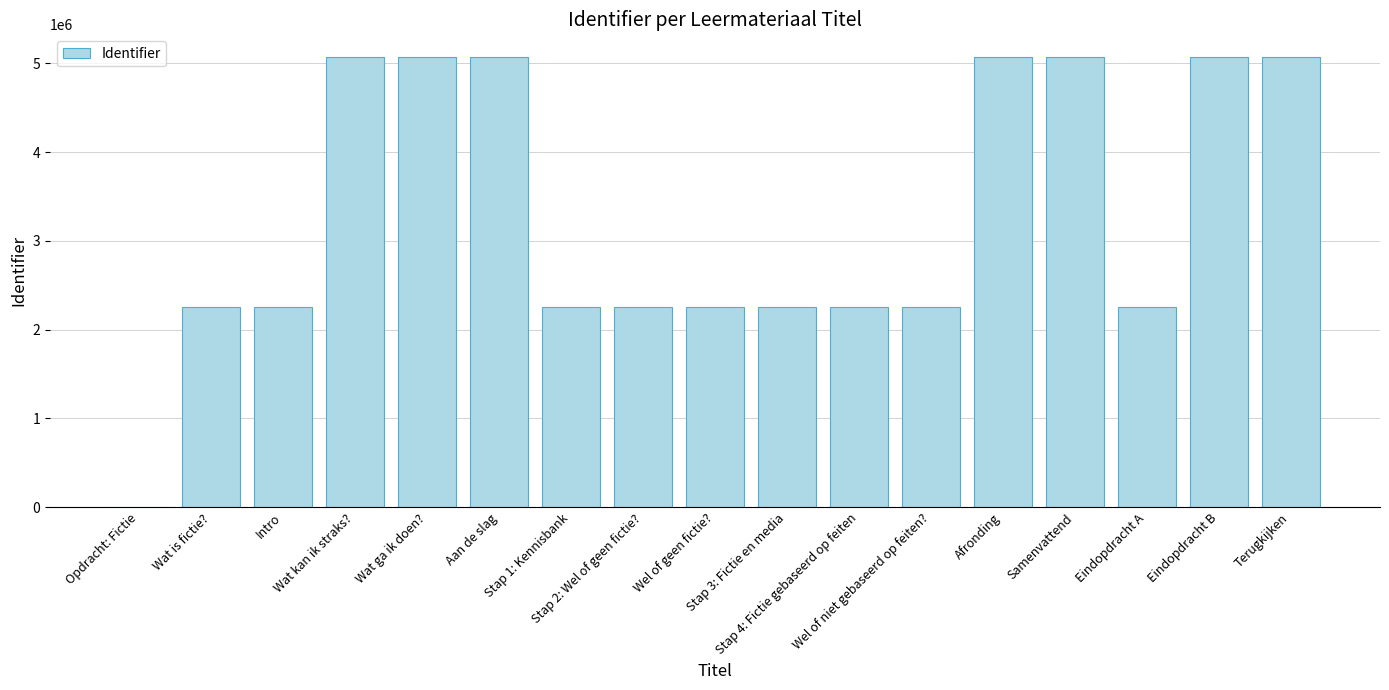

Read the value at Wel of geen fictie?.

2260519